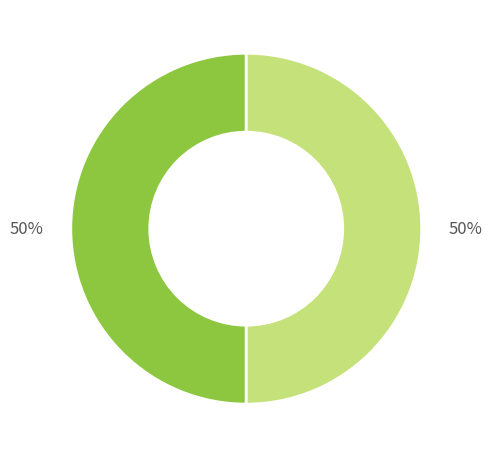

To the nearest percent, what is the average slice percentage?

50%